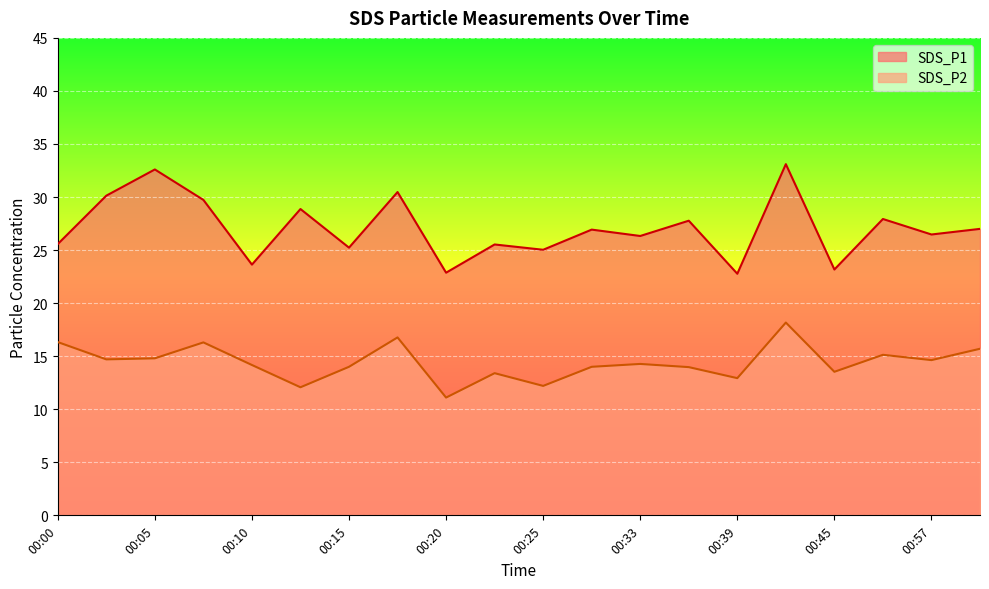

Which category has the highest value in the SDS_P2 series?

00:42